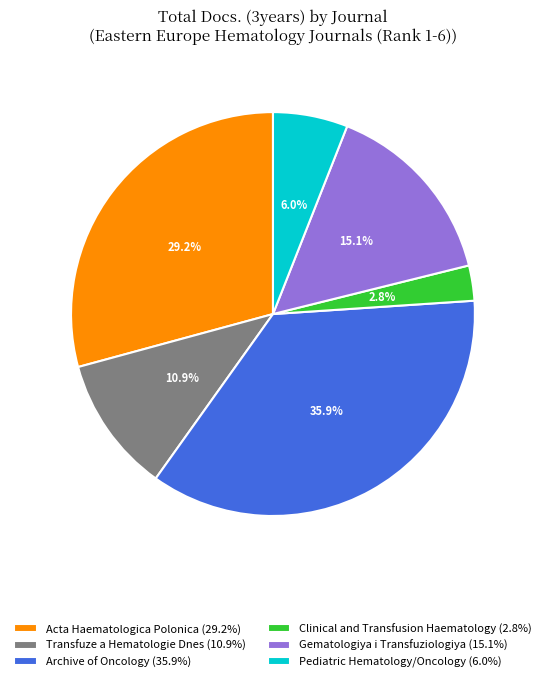

To the nearest percent, what portion does Acta Haematologica Polonica represent?

29%